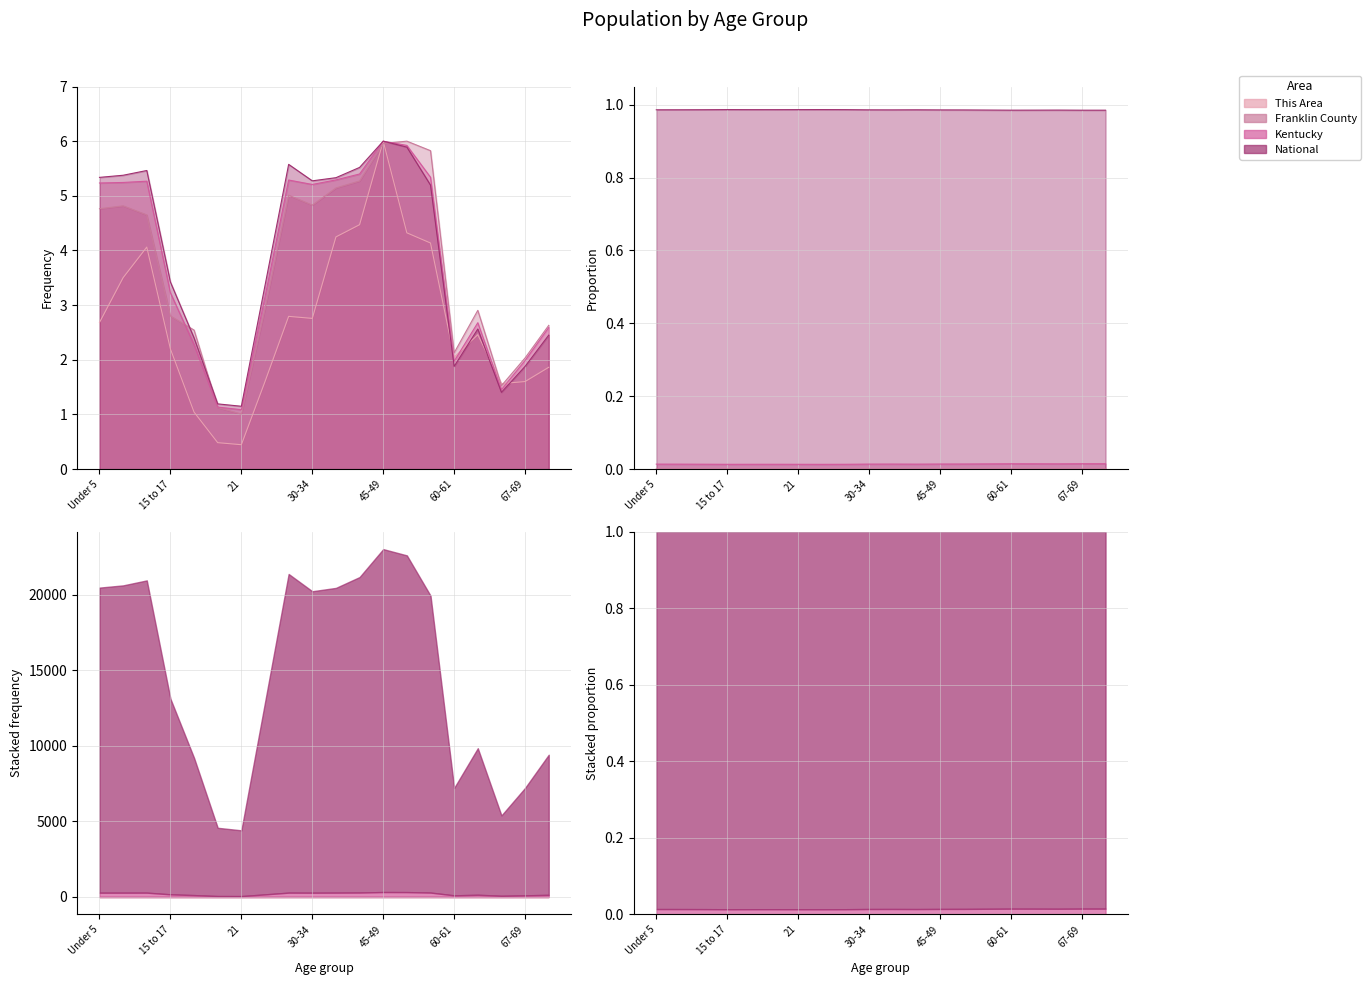

Reading left to right, list all the values displayed in this chart.

This Area: 2.7	3.5	4.1	2.2	1.0	0.5	0.4	1.6	2.8	2.8	4.2	4.5	6.0	4.3	4.1	2.0	2.5	1.6	1.6	1.9
Franklin County: 4.8	4.8	4.7	2.8	2.5	1.1	1.0	2.9	5.0	4.8	5.1	5.3	6.0	6.0	5.8	2.1	2.9	1.5	2.0	2.6
Kentucky: 5.2	5.2	5.3	3.2	2.3	1.1	1.1	3.2	5.3	5.2	5.3	5.4	6.0	5.9	5.3	2.0	2.7	1.5	2.0	2.6
National: 5.3	5.4	5.5	3.4	2.4	1.2	1.2	3.4	5.6	5.3	5.3	5.5	6.0	5.9	5.2	1.9	2.6	1.4	1.9	2.5